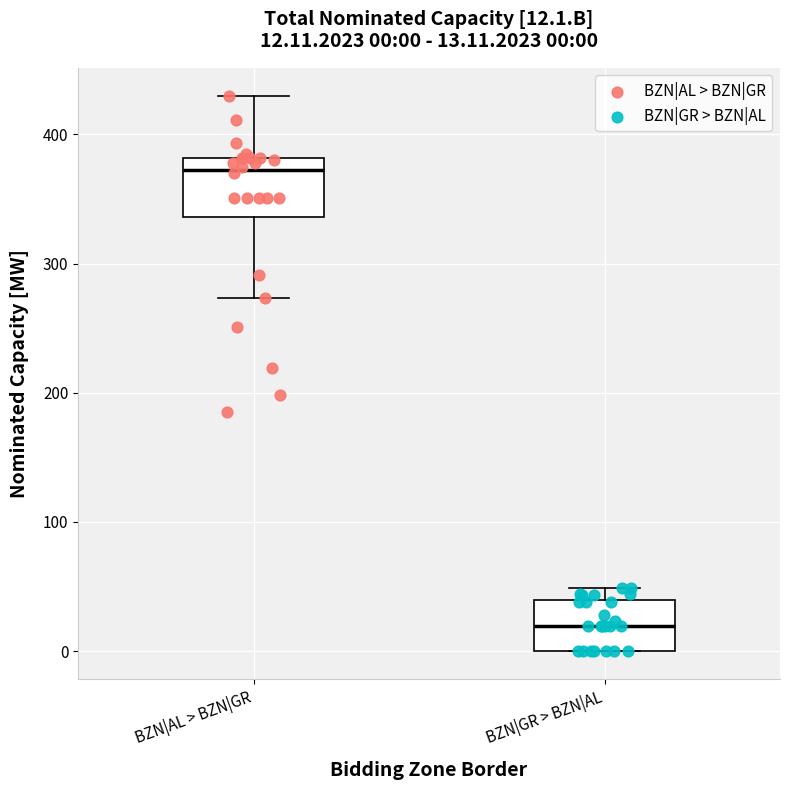

Which box has the highest median line?

BZN|AL > BZN|GR